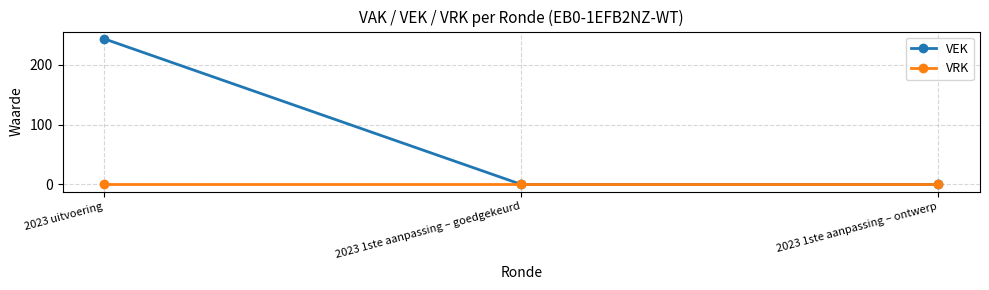

Between 2023 uitvoering and 2023 1ste aanpassing – goedgekeurd, which series saw the biggest shift?

VEK